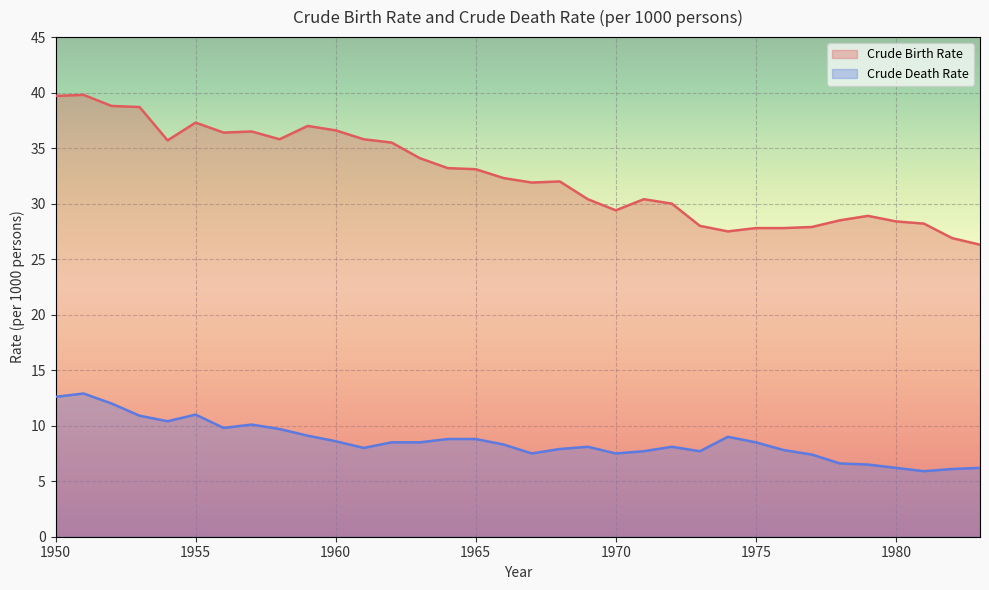

The value of Crude Birth Rate at 1965 is 44.5. True or false?

False